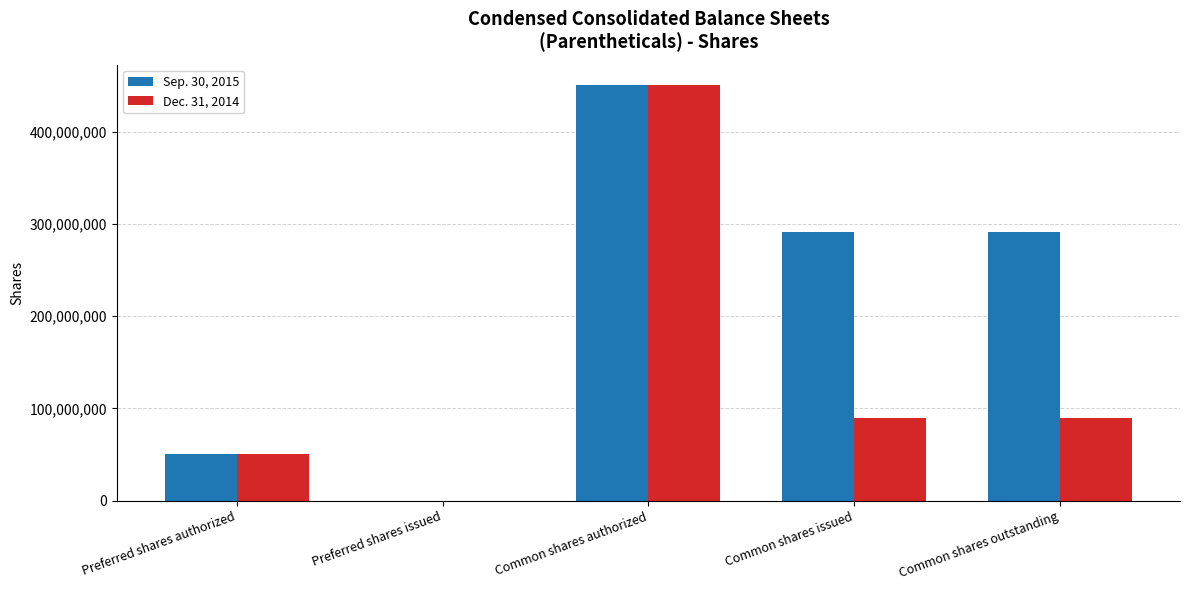

Reading left to right, transcribe all the data shown in this chart.

Sep. 30, 2015: Preferred shares authorized=50000000	Preferred shares issued=0	Common shares authorized=450000000	Common shares issued=290662175	Common shares outstanding=290662175
Dec. 31, 2014: Preferred shares authorized=50000000	Preferred shares issued=0	Common shares authorized=450000000	Common shares issued=89635234	Common shares outstanding=89635234